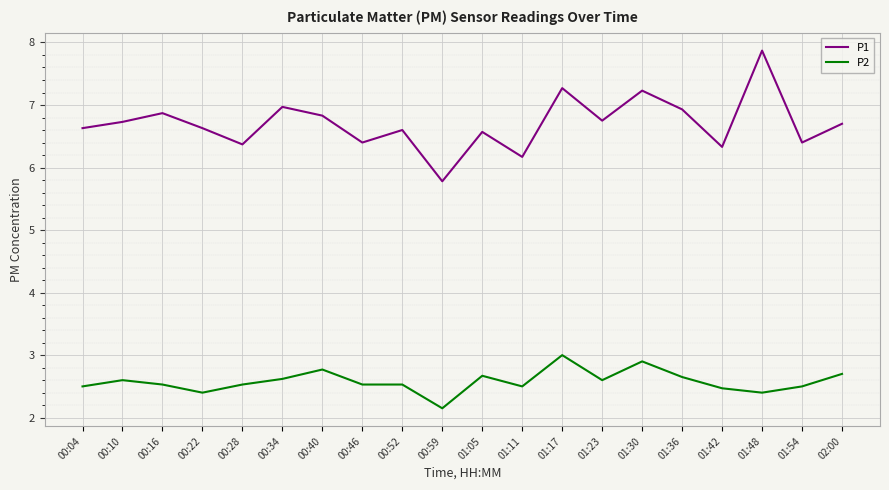

The value of P2 at 00:46 is 2.5. True or false?

True